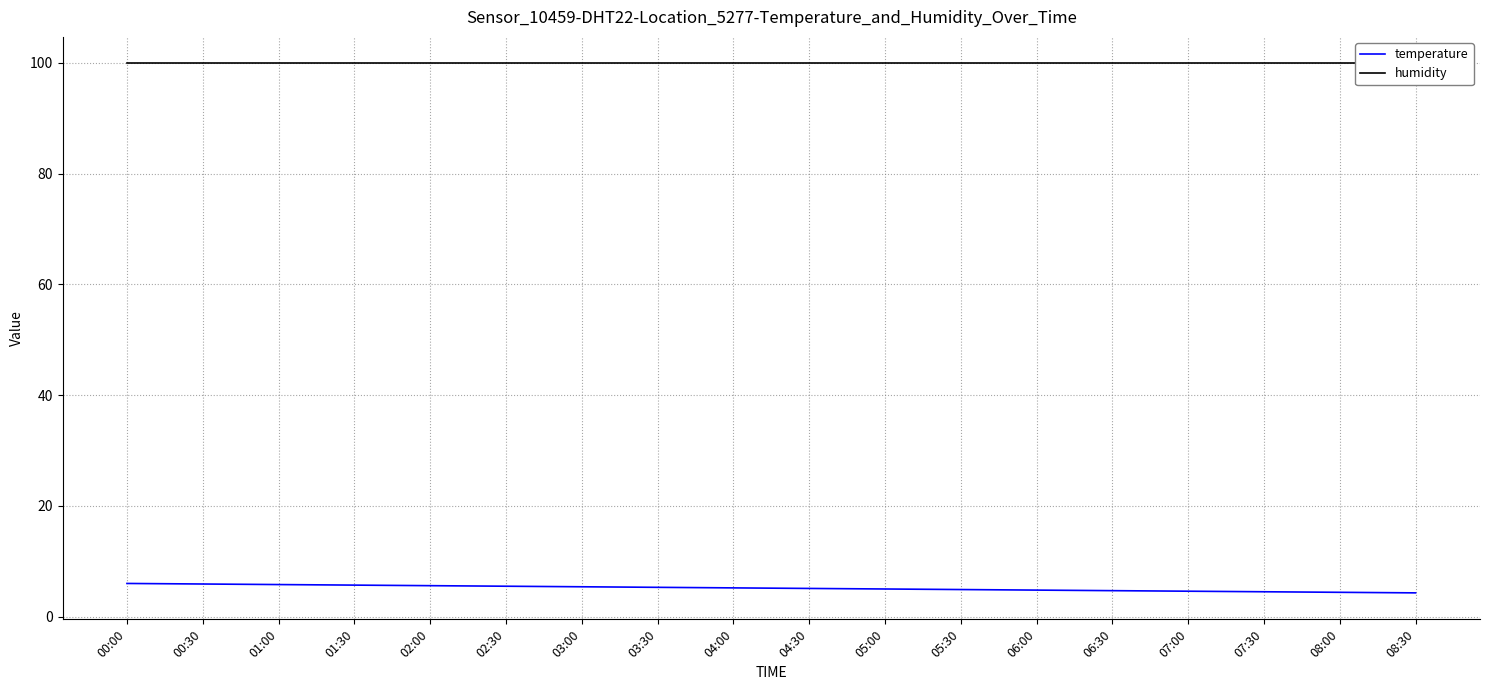

Which category has the lowest value across all series?

08:30